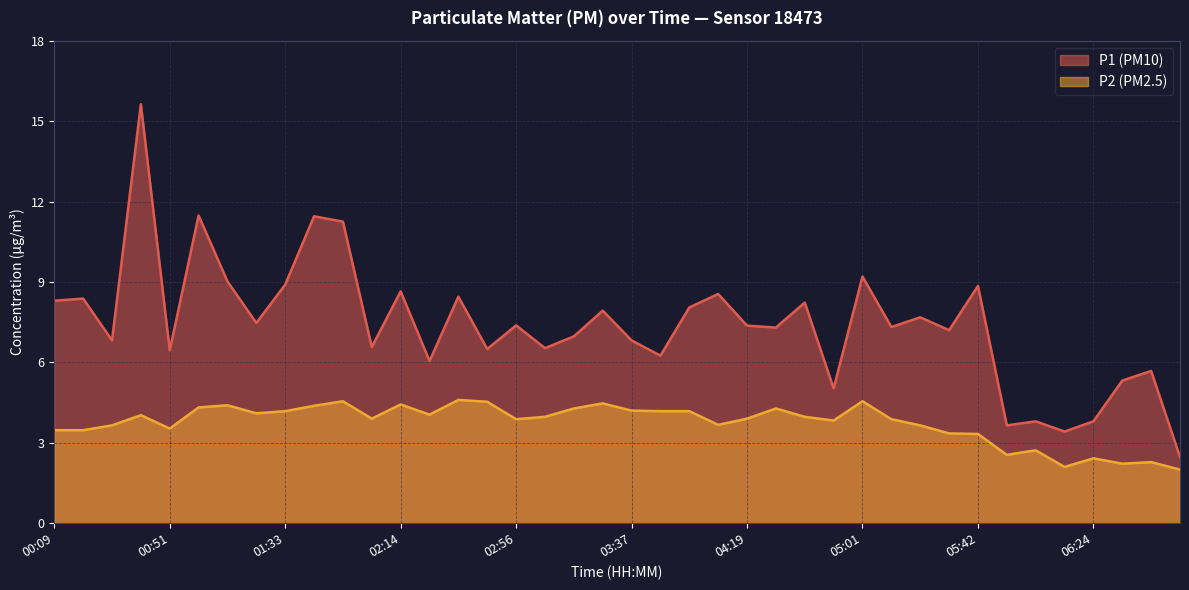

The P1 series shows 9.0 at 01:12. True or false?

True